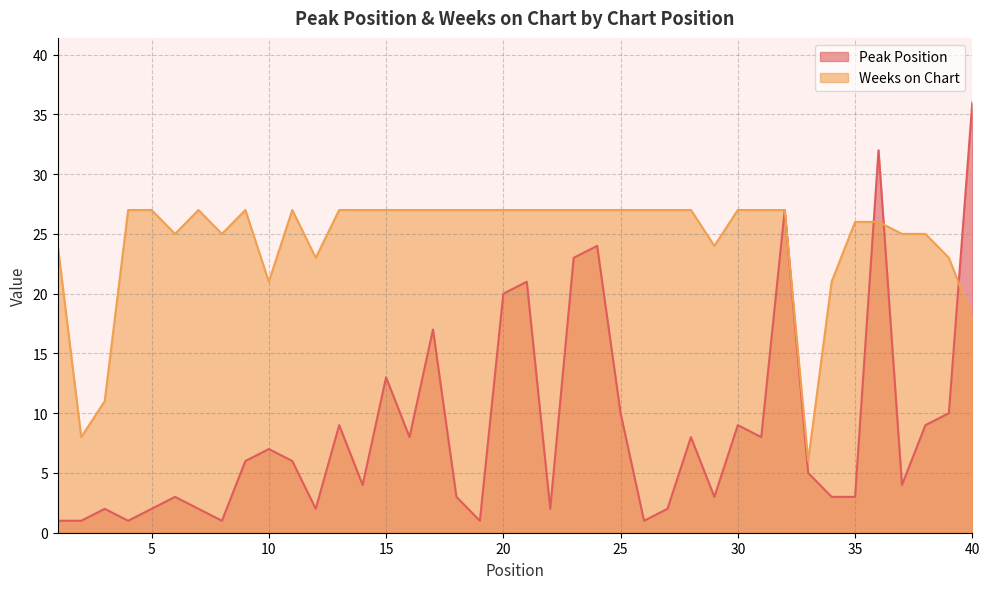

What is the difference between the maximum and minimum values in the Weeks on Chart series?

21